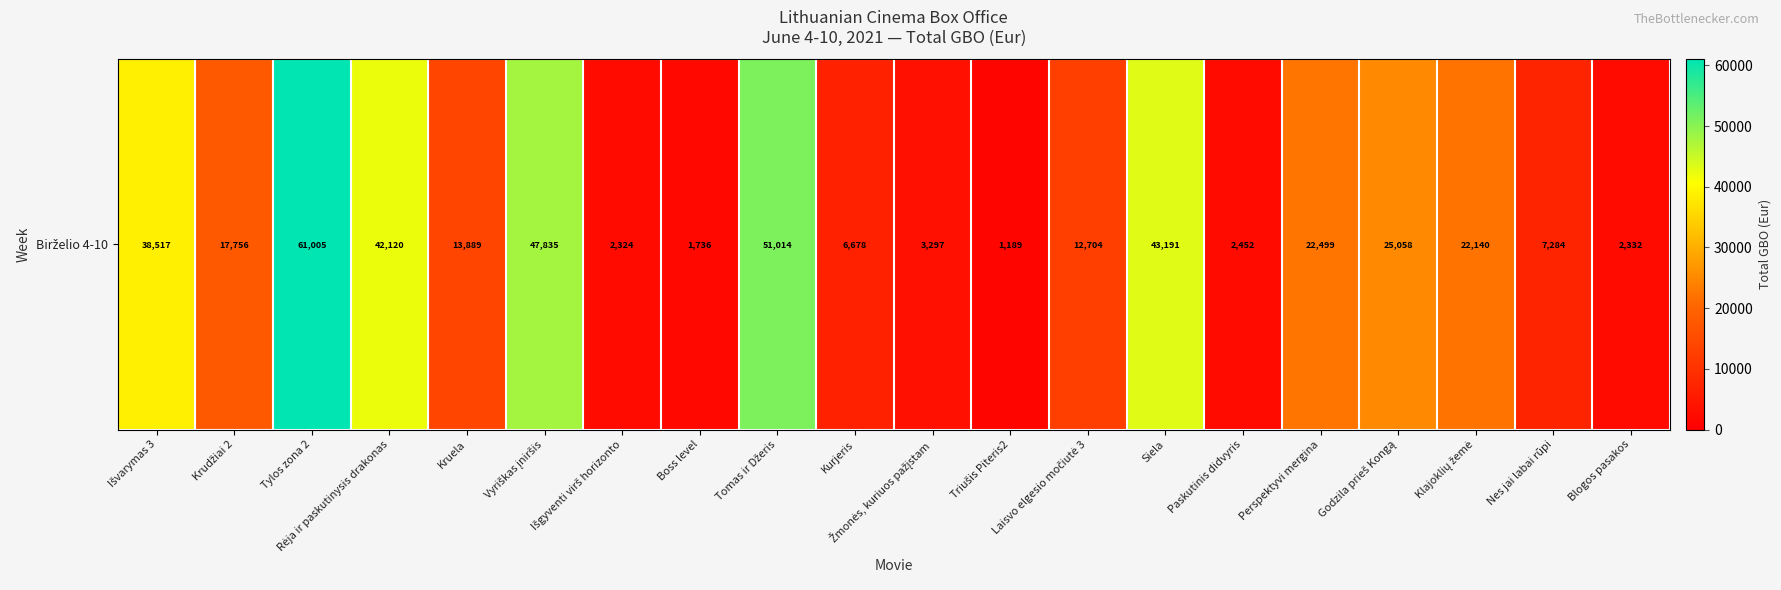

What is the difference between the maximum and second lowest values?

59268.6